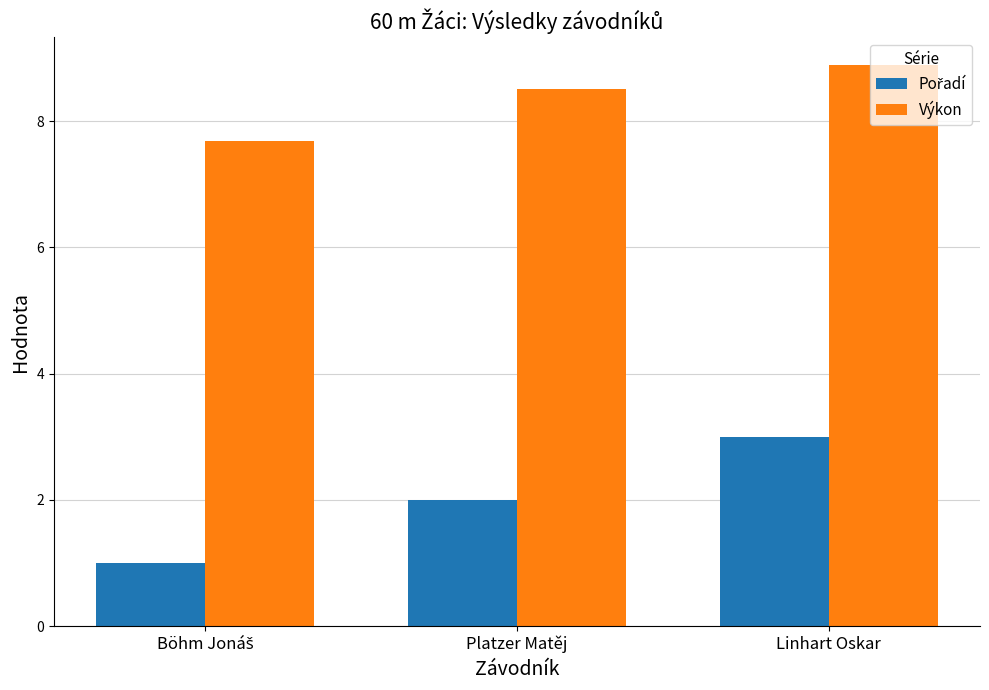

What is the spread (max minus min) of values at Platzer Matěj?

6.5